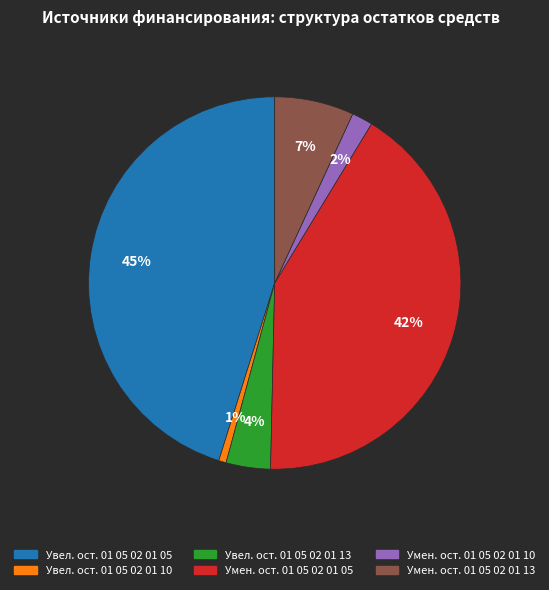

Is there a majority slice in this chart?

No